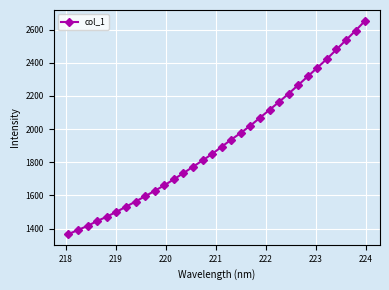

What is the smallest value displayed?

1366.9